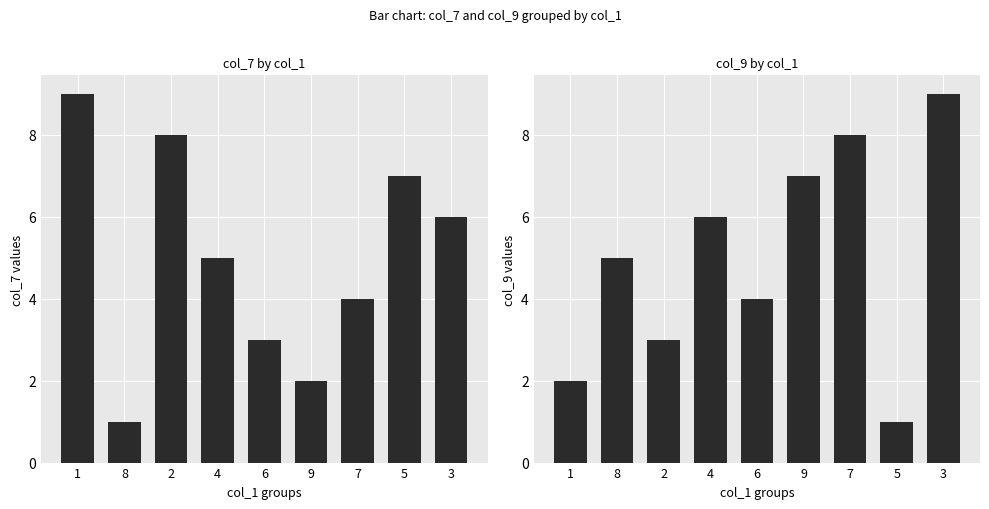

At which category does the chart reach its minimum across all series?

8